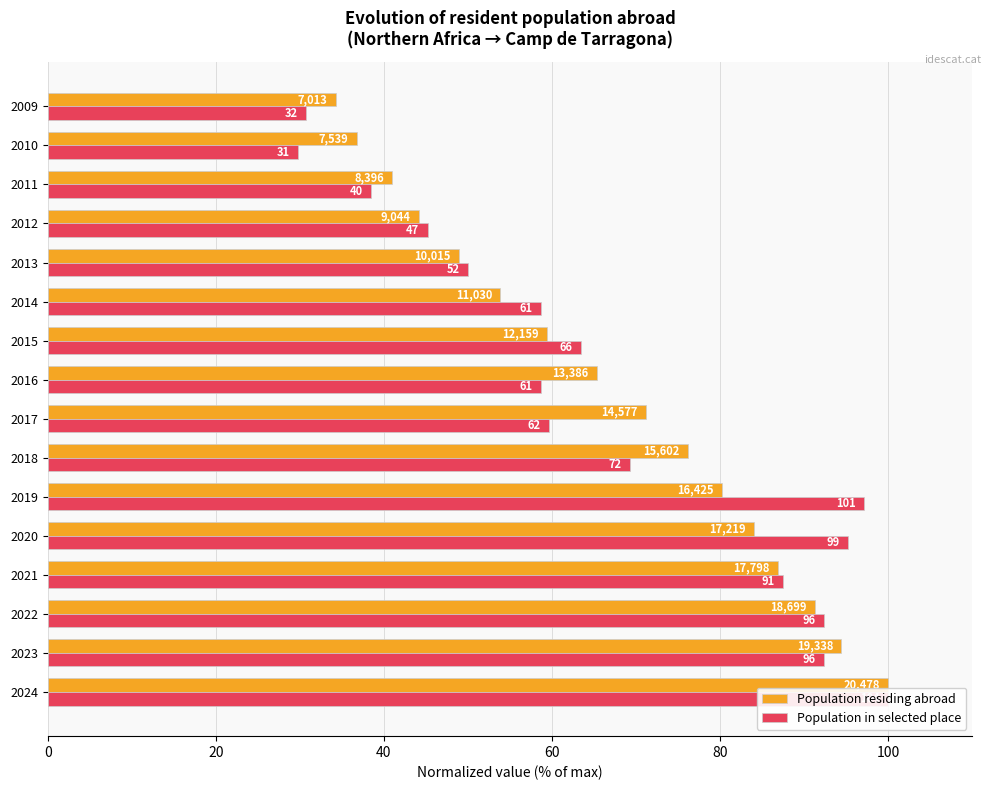

Rank the series by their maximum value, from lowest to highest.

Population residing abroad, Population in selected place